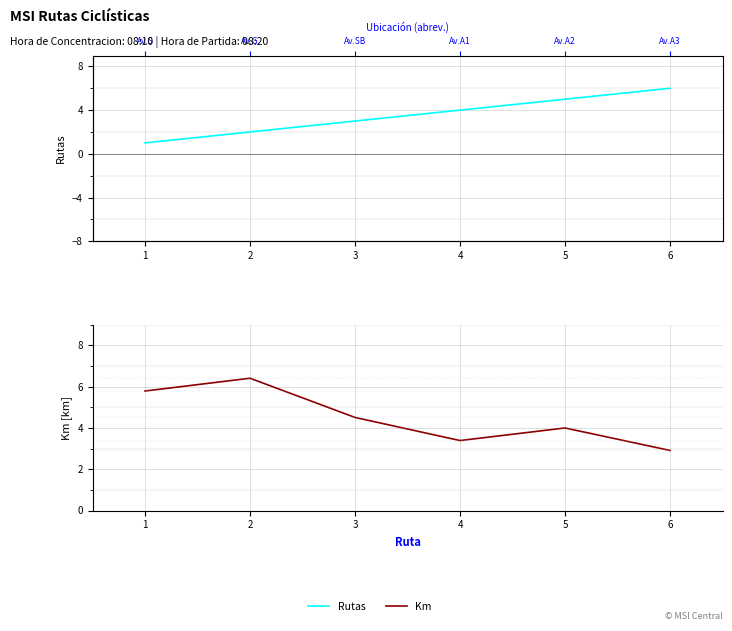

What is the value of the Km point at the 2nd from the left?

6.4